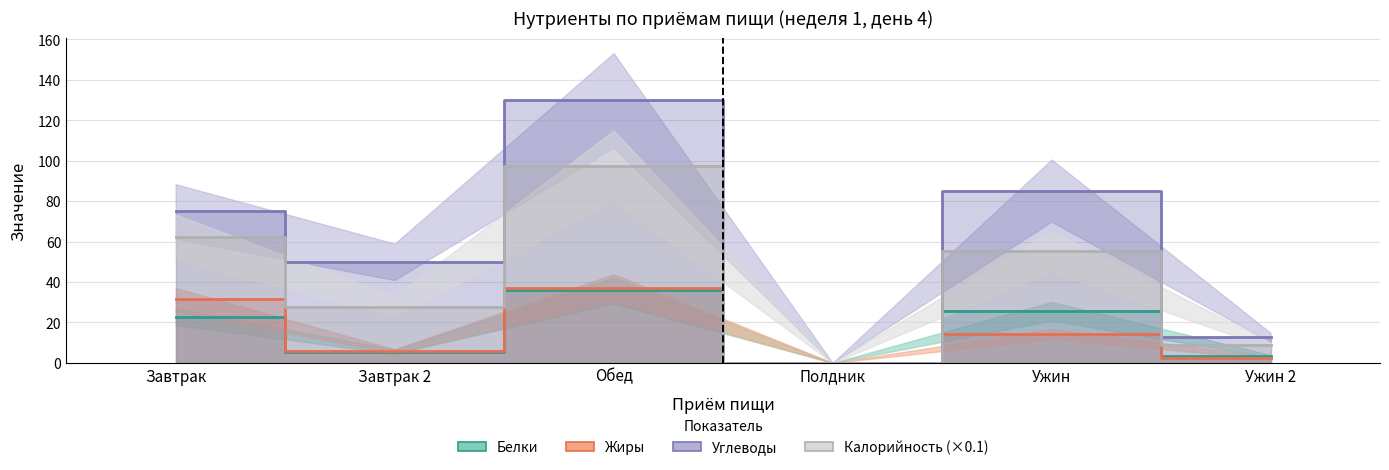

Which series has the largest range (max minus min)?

Углеводы